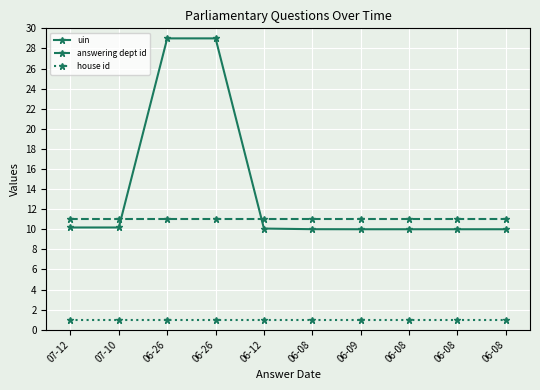

How many lines are shown in the chart?

3